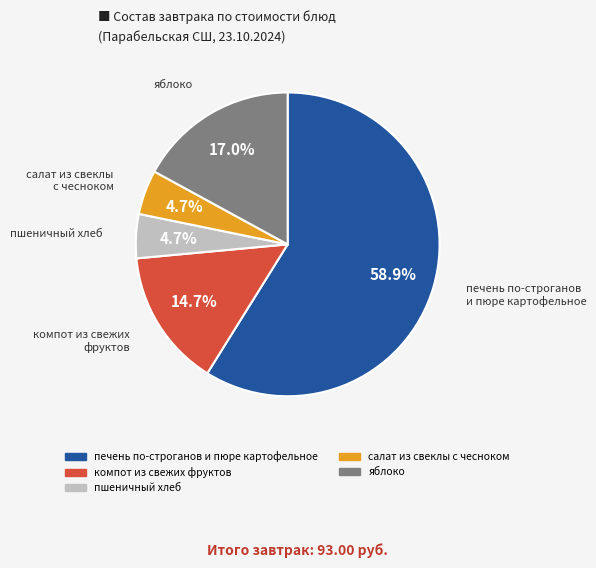

Does пшеничный хлеб represent more than half of the total?

No